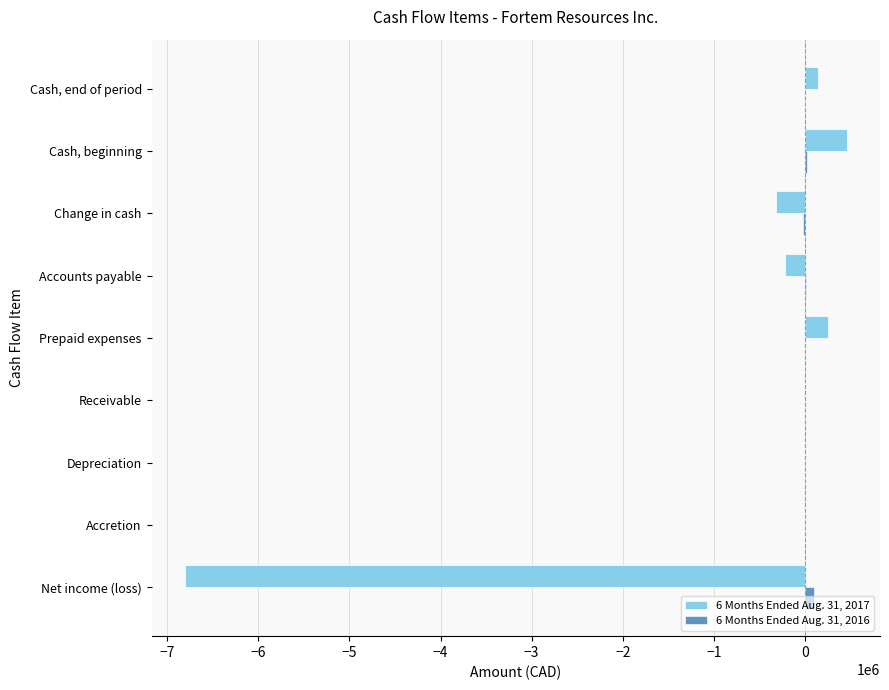

True or false: 6 Months Ended Aug. 31, 2017 has a value of -313818 at Change in cash.

True